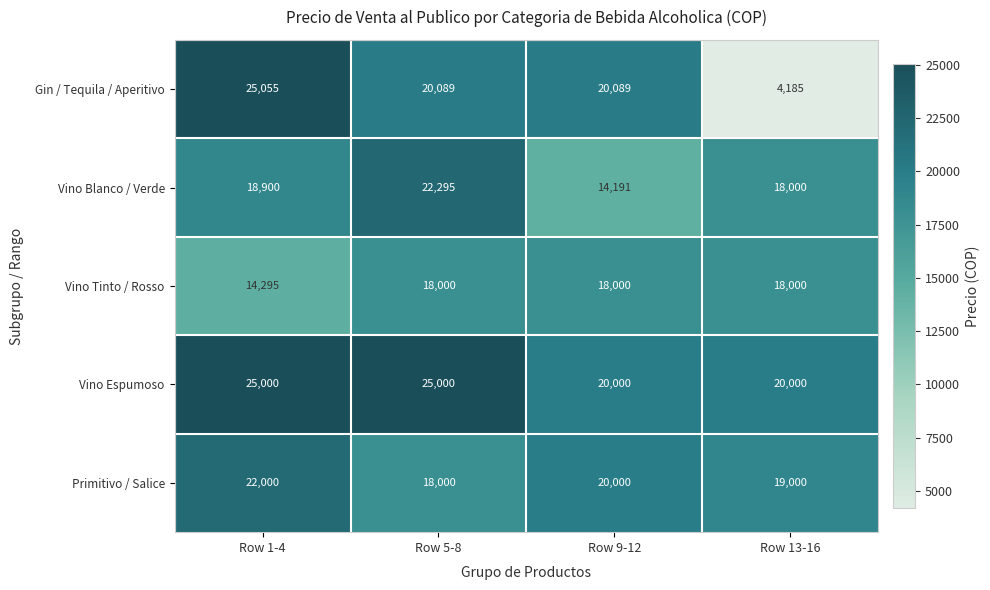

Rank the series by their maximum value, from lowest to highest.

Vino Tinto / Rosso, Primitivo / Salice, Vino Blanco / Verde, Vino Espumoso, Gin / Tequila / Aperitivo